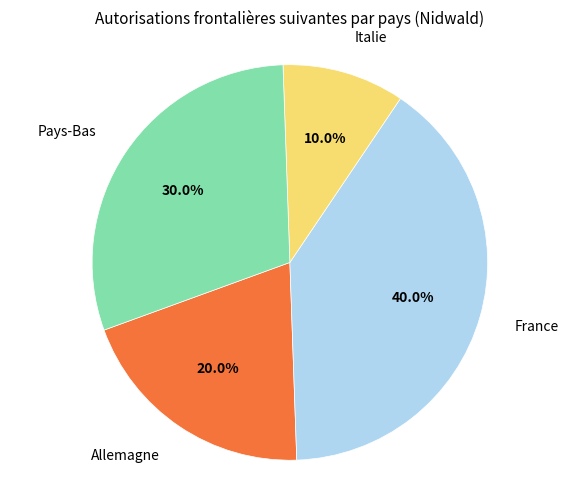

Is there any slice that represents more than half of the pie?

No